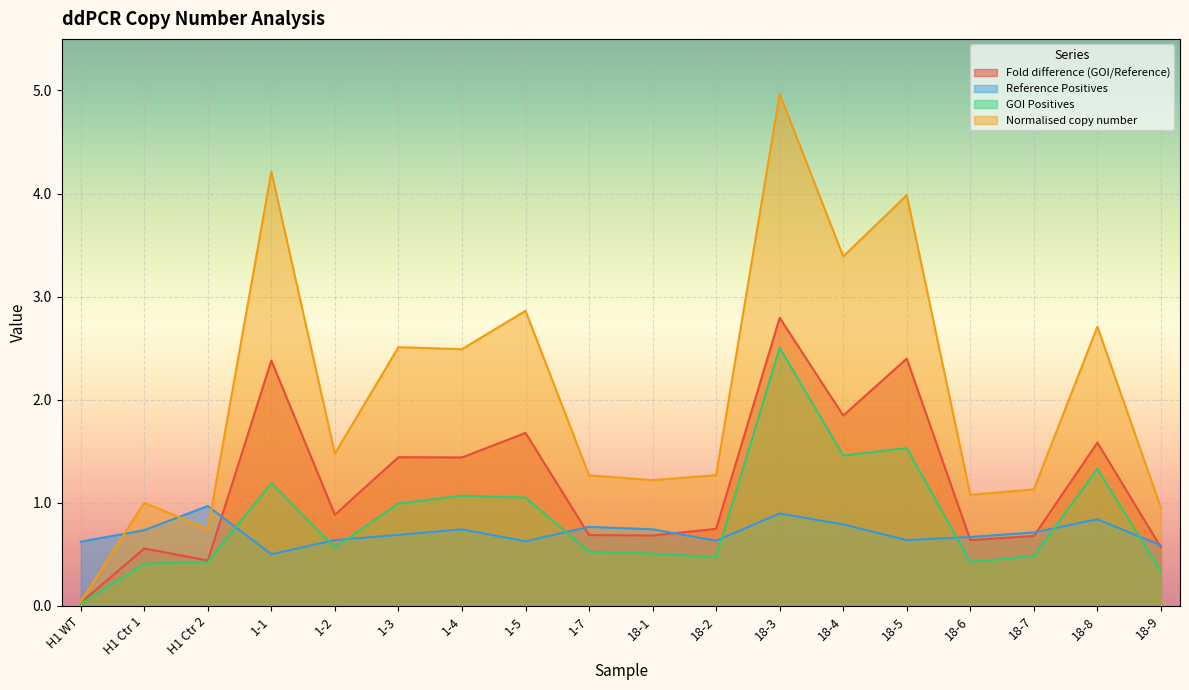

How many values in the Normalised copy number series are below 1?

3